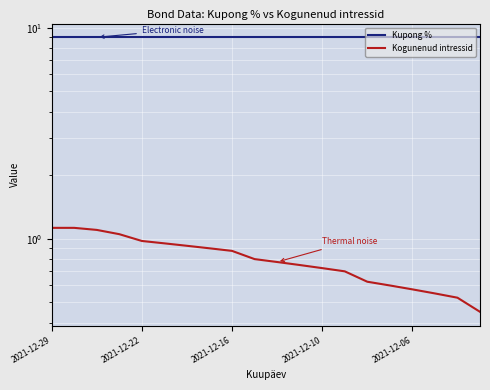

True or false: Kogunenud intressid and Kupong % intersect in this chart.

False